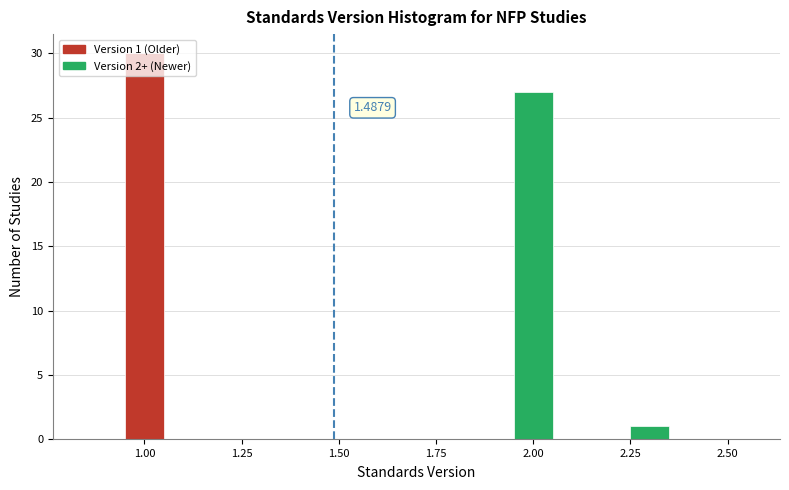

Around what value on the x-axis is the tallest bar? Give the approximate position of its centre, as read against the axis.

1.00